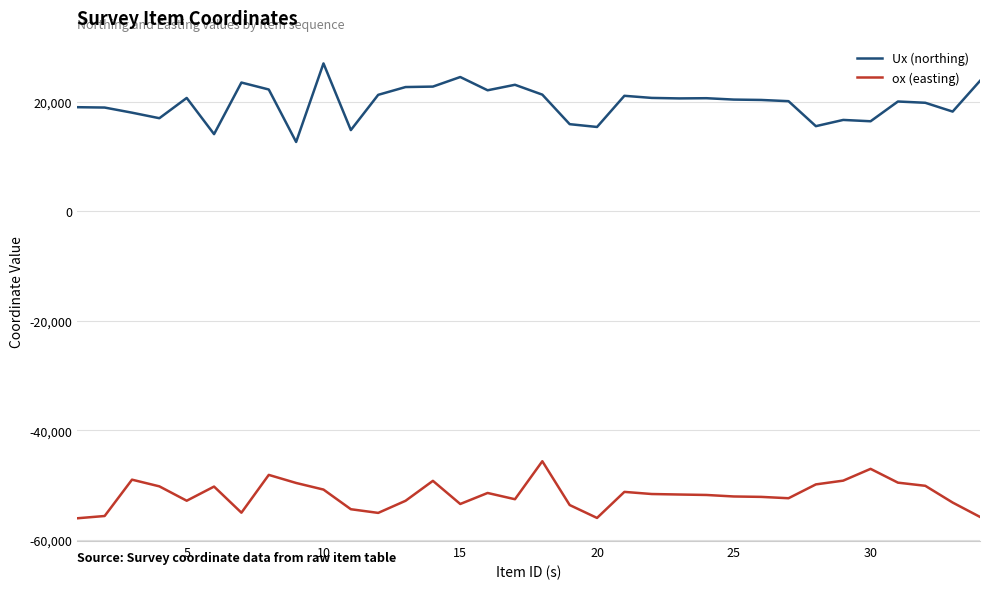

What is the lowest value of the Ux (northing) series?

12655.6